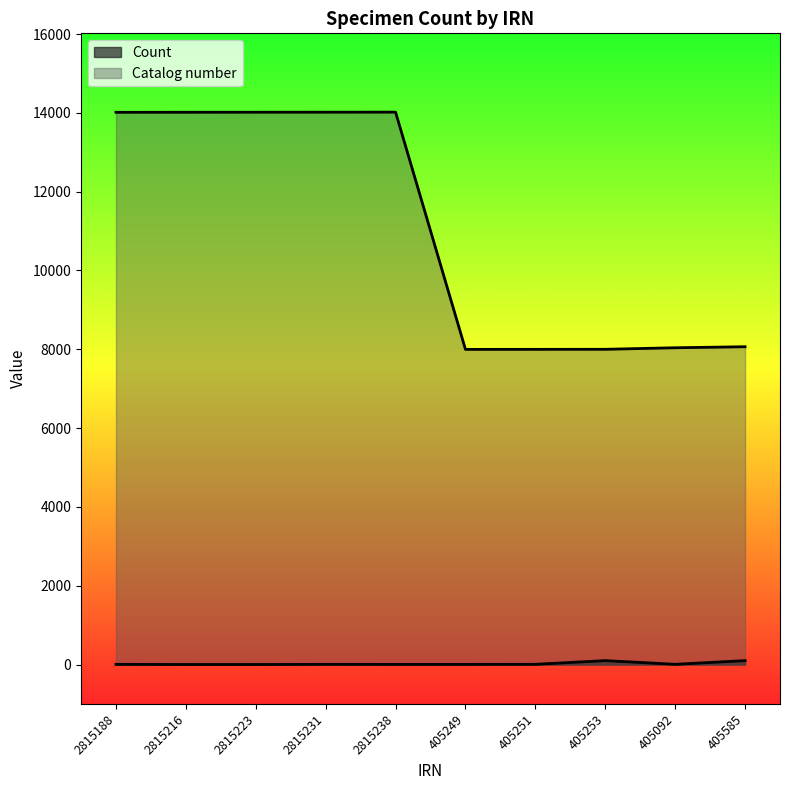

What is the minimum value shown in the chart?

1